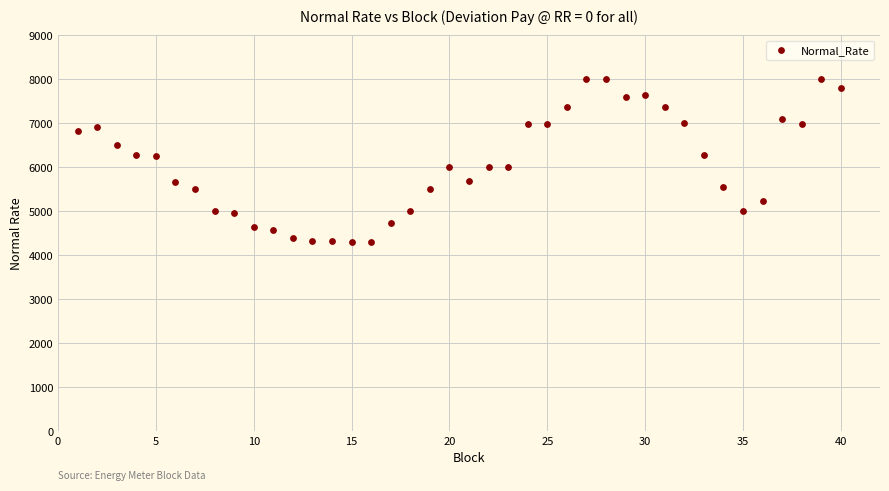

What is the range of X values (max minus min)?

39.0